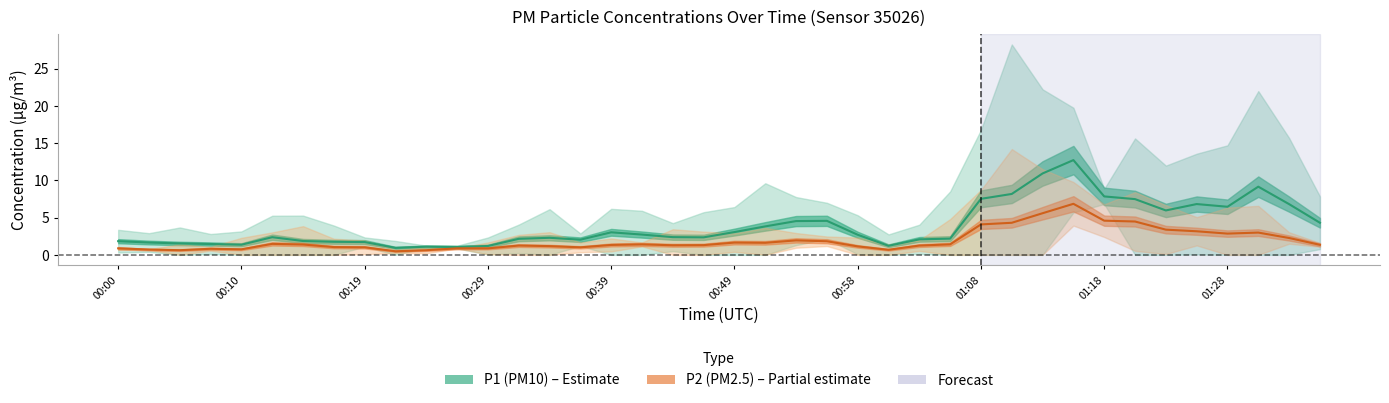

True or false: P1 and P2 cross at least once.

False